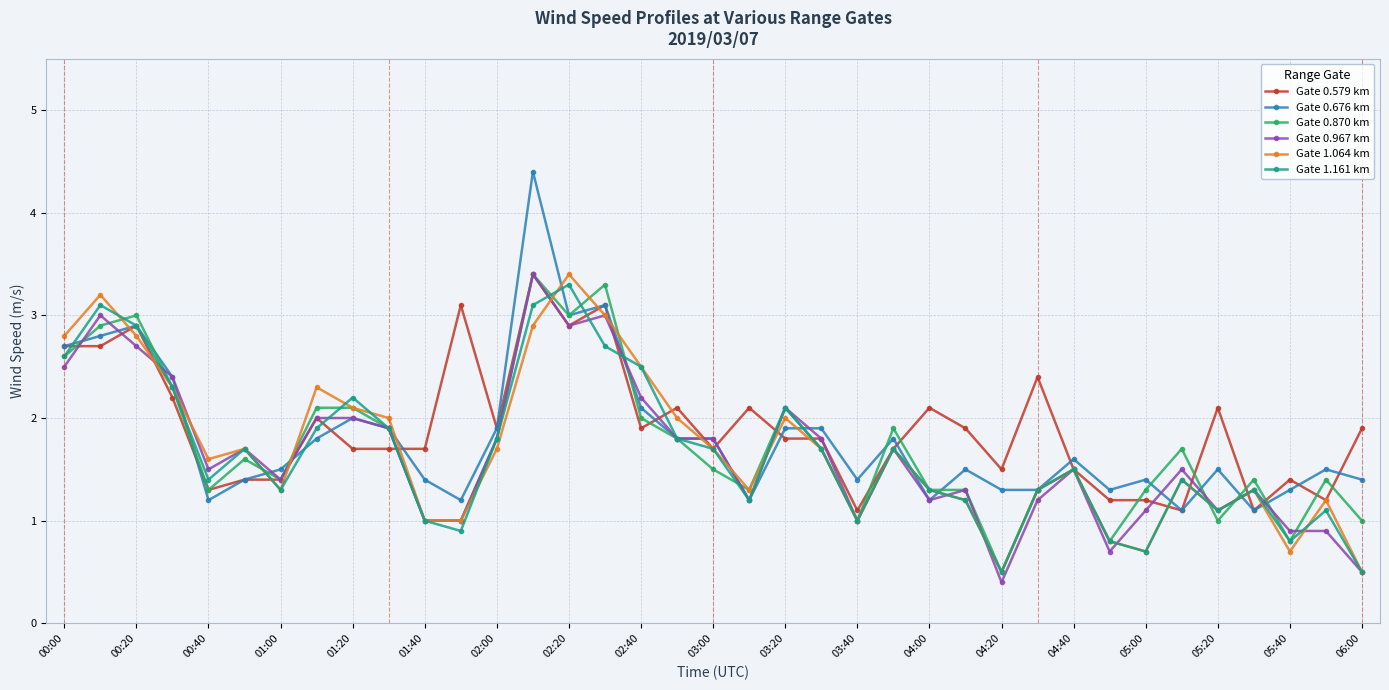

What is the minimum value for Gate 1.064 km?

0.5